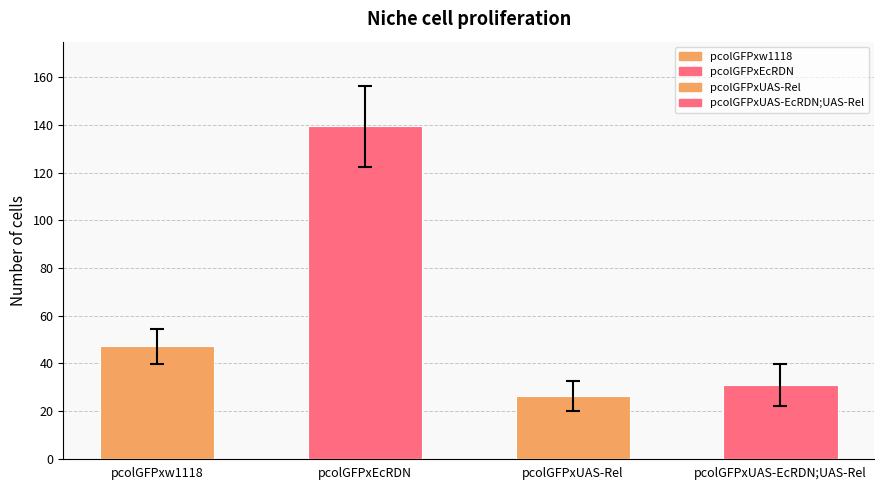

Is it true that pcolGFPxw1118 equals 26.3 at pcolGFPxUAS-Rel?

True